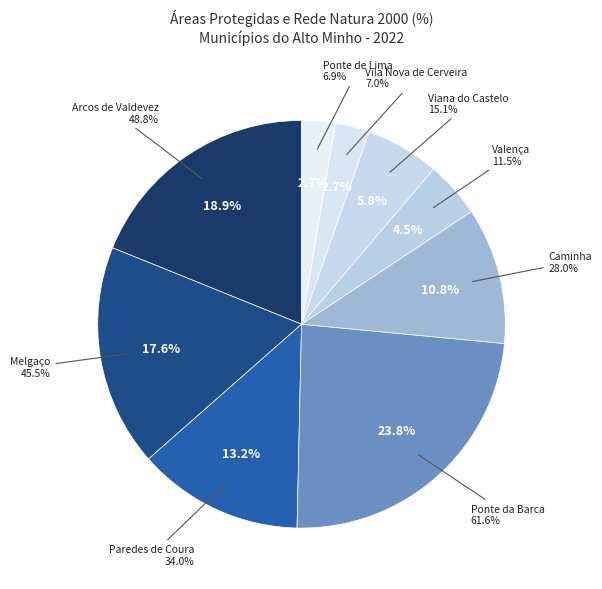

To the nearest percent, what percentage of the pie is Vila Nova de Cerveira?

3%